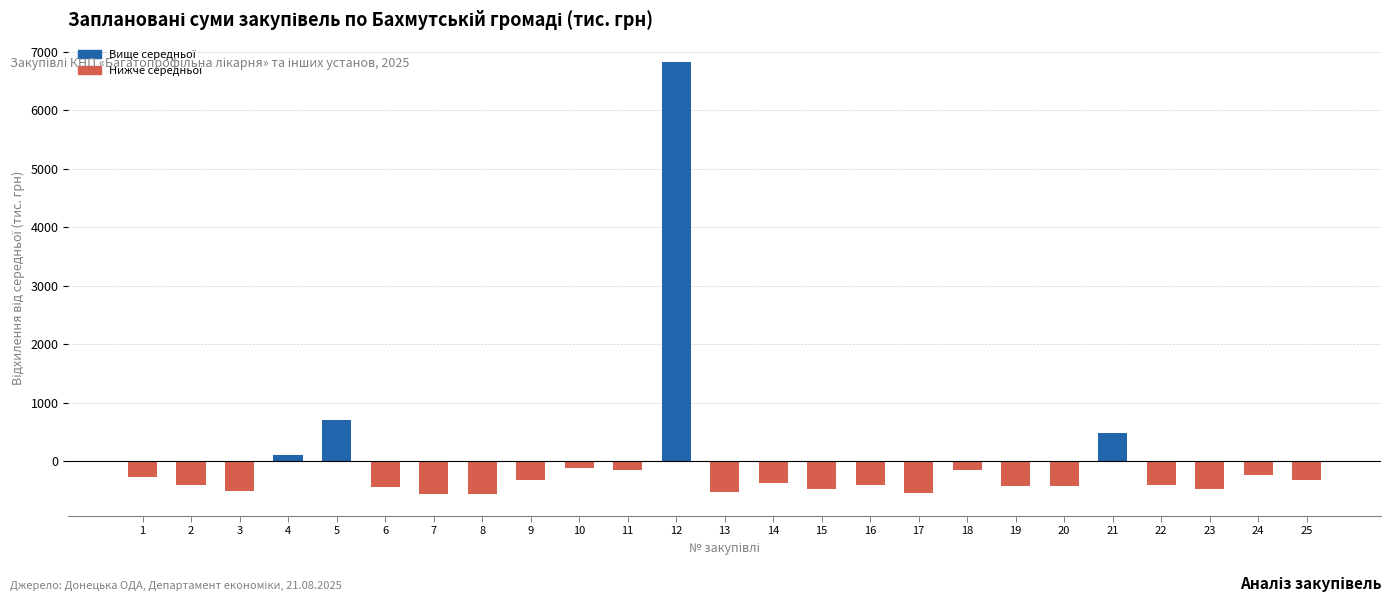

What is the maximum value shown in the chart?

6831.6